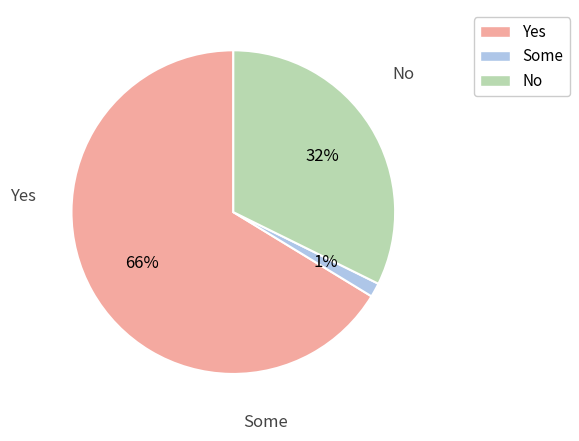

How many segments does this pie chart have?

3